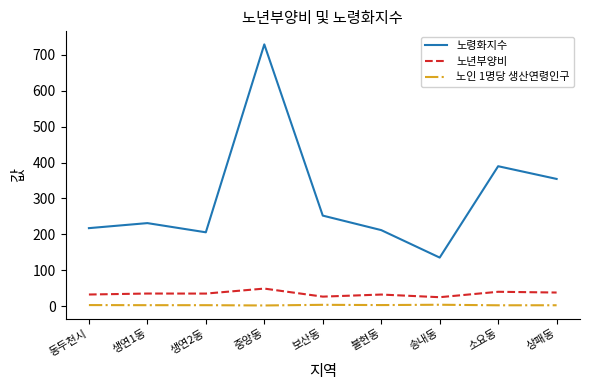

How many interior local valleys does the 노령화지수 series have?

2